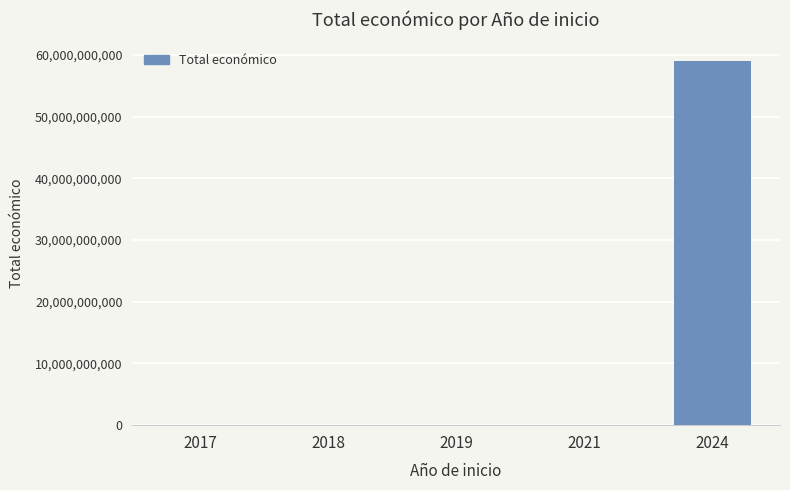

Approximately how many times larger is the value at 2024 compared to 2019?

19699.3